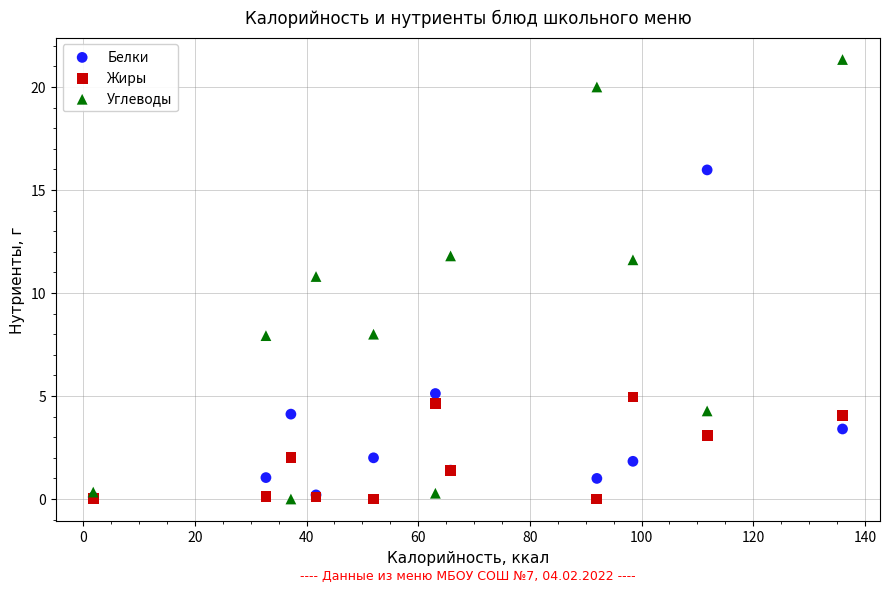

In the Углеводы series, what Y value is closest to 10?

10.8